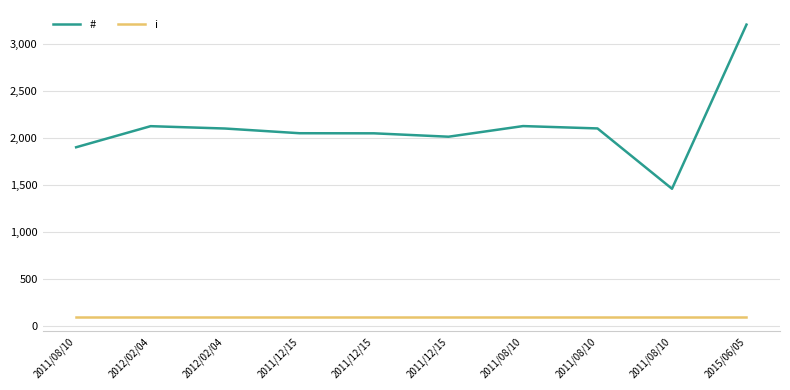

Reading right to left, what are all the values shown in this chart?

#: 3204	1460	2101	2126	2013	2049	2050	2100	2125	1901
i: 100	100	100	100	100	100	100	100	100	100